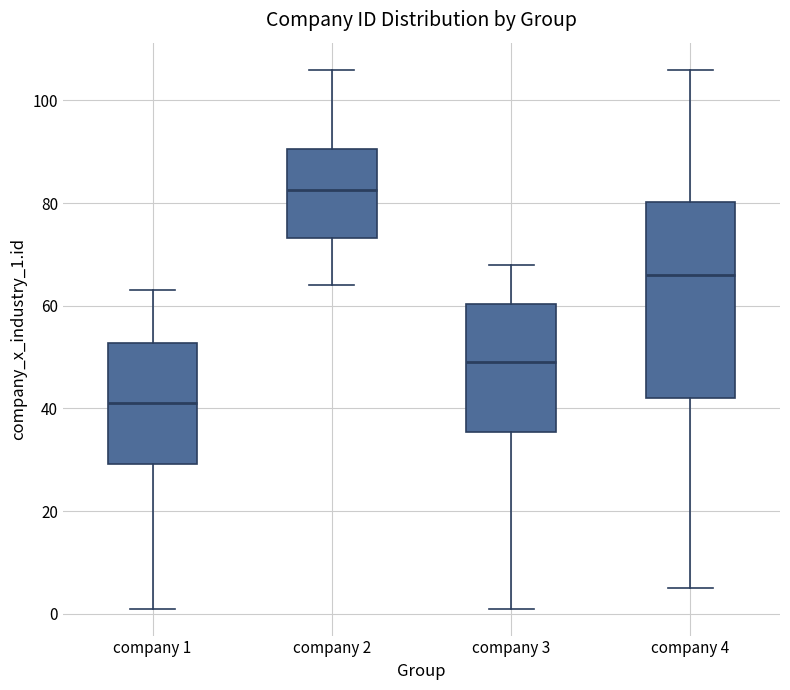

Reading left to right, read every box against the y-axis: the position of its median line, the range the box covers, and the ends of its whiskers. The values are not printed on the chart, so give them approximately, as read against the axis.

company 1: median 42, box 30 to 52, whiskers 2 to 64
company 2: median 82, box 74 to 90, whiskers 64 to 106
company 3: median 50, box 36 to 60, whiskers 2 to 68
company 4: median 66, box 42 to 80, whiskers 6 to 106